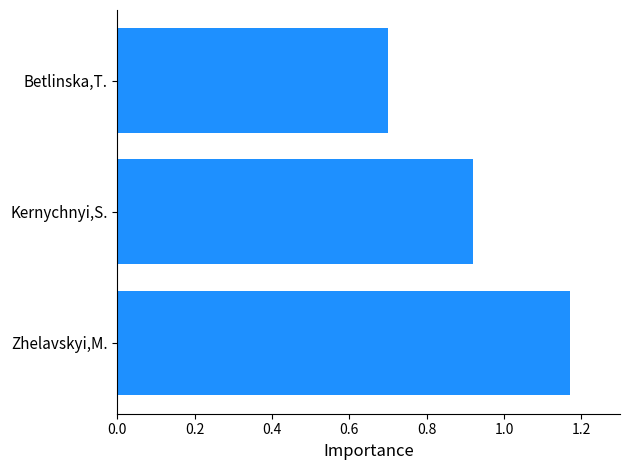

Where is the data nearest to the value 0?

Betlinska,T.